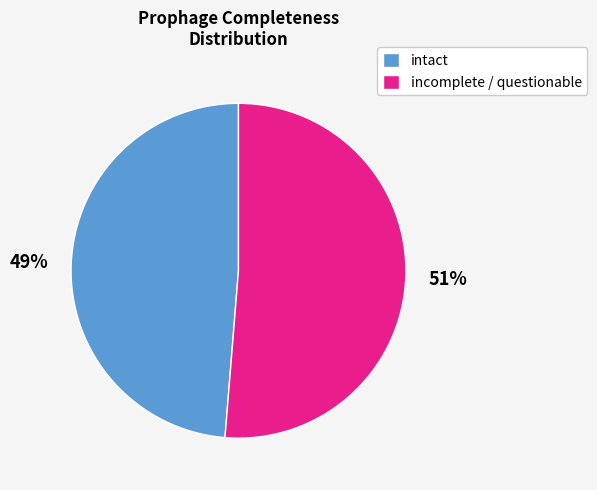

To the nearest percent, what is the average slice percentage?

50%